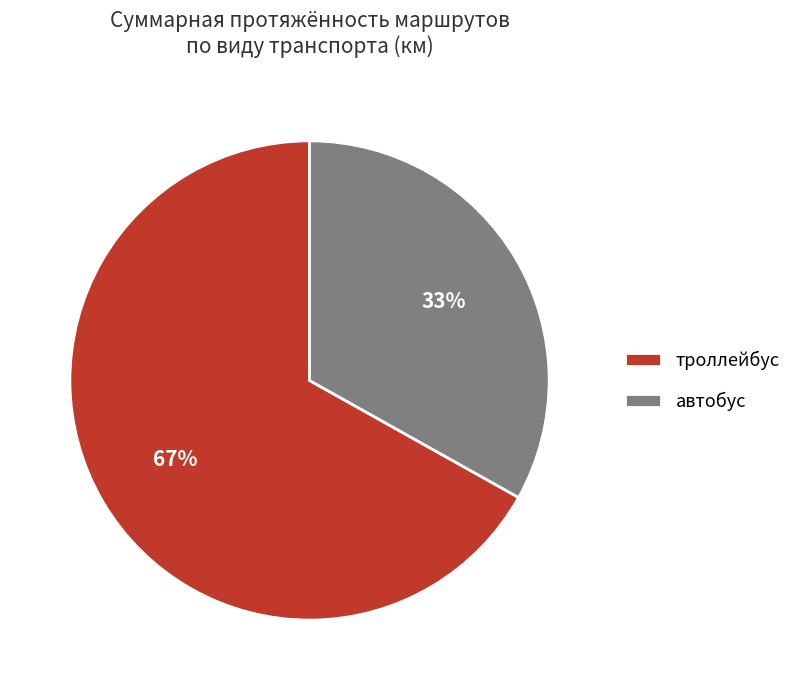

To the nearest percent, what portion does троллейбус represent?

67%